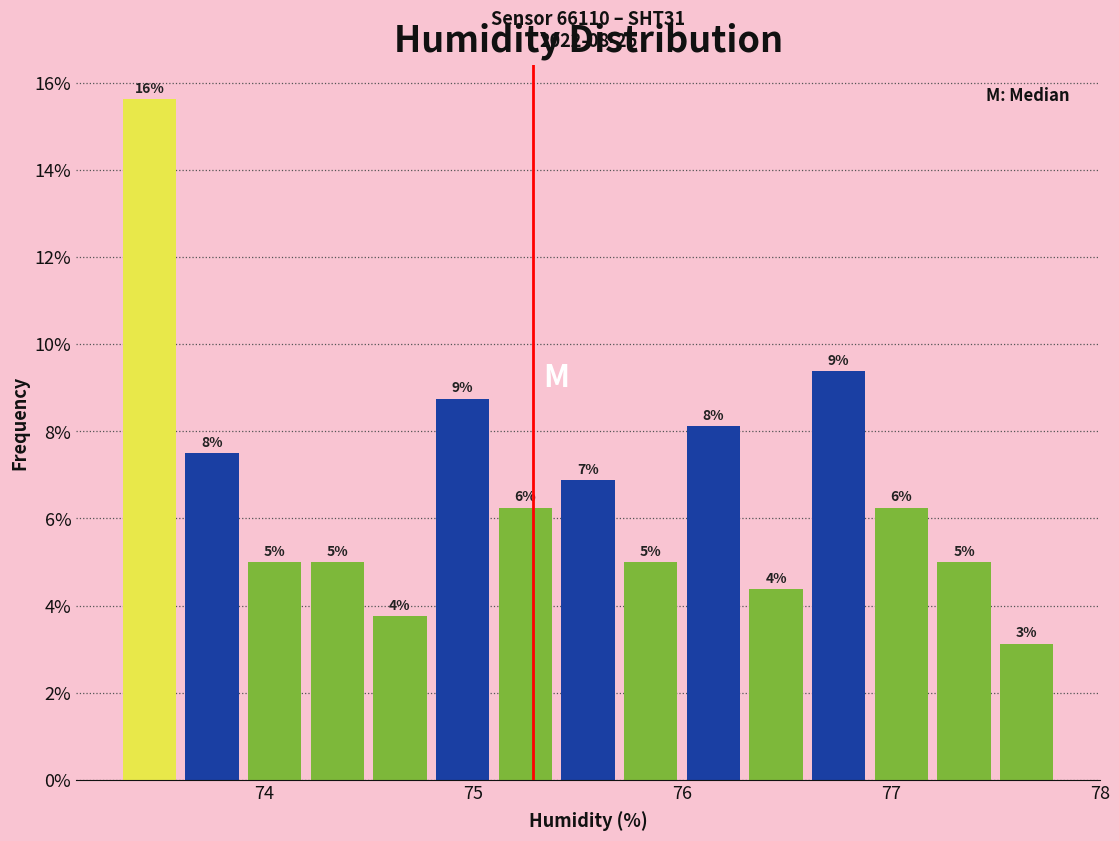

Read against the x-axis, roughly where is the centre of the tallest bar?

73.5